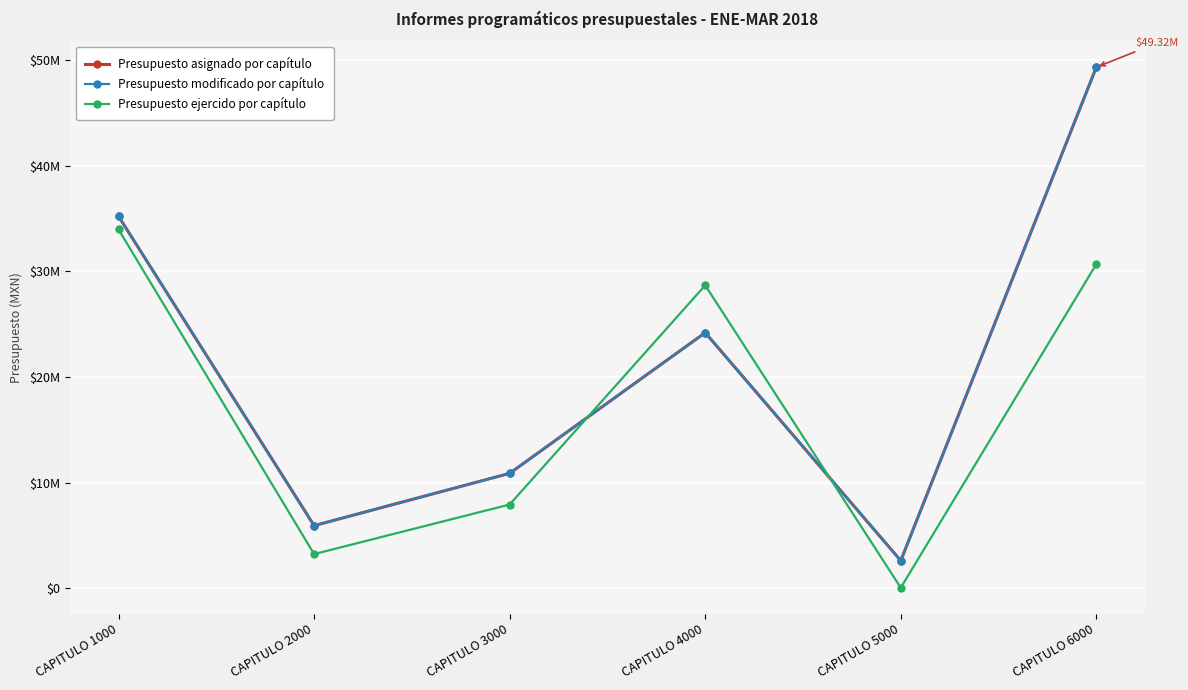

Which series has the largest range (max minus min)?

Presupuesto asignado por capítulo